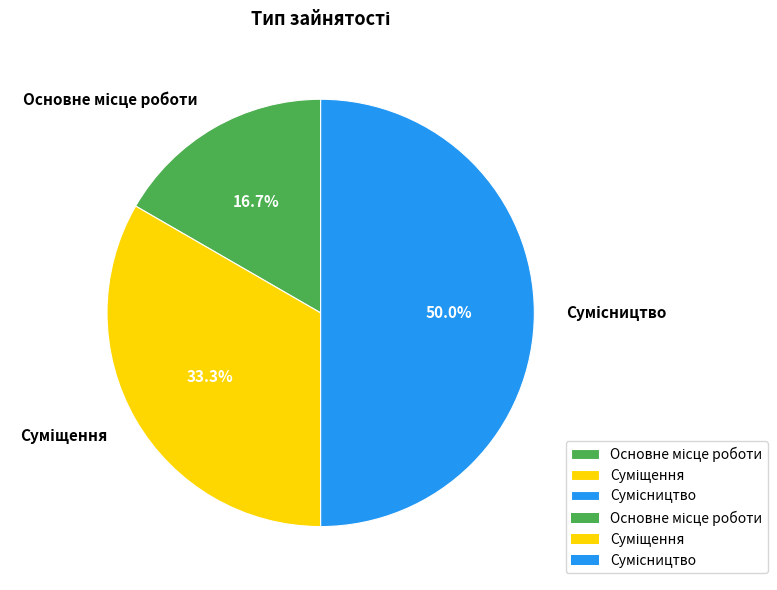

To the nearest percent, what is the difference between the largest and smallest slice percentages?

33%